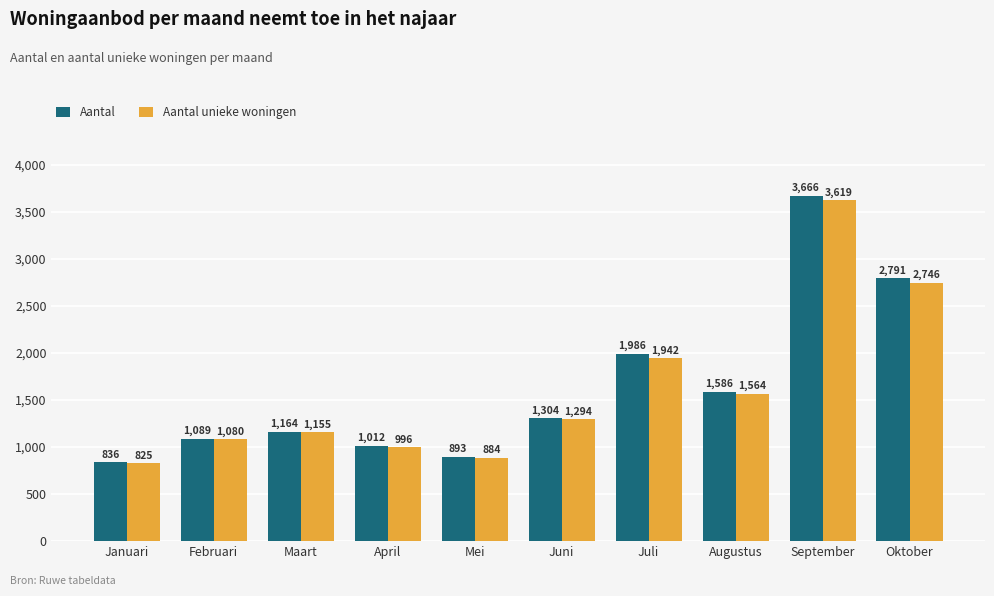

The value of Aantal unieke woningen at April is 1684. True or false?

False